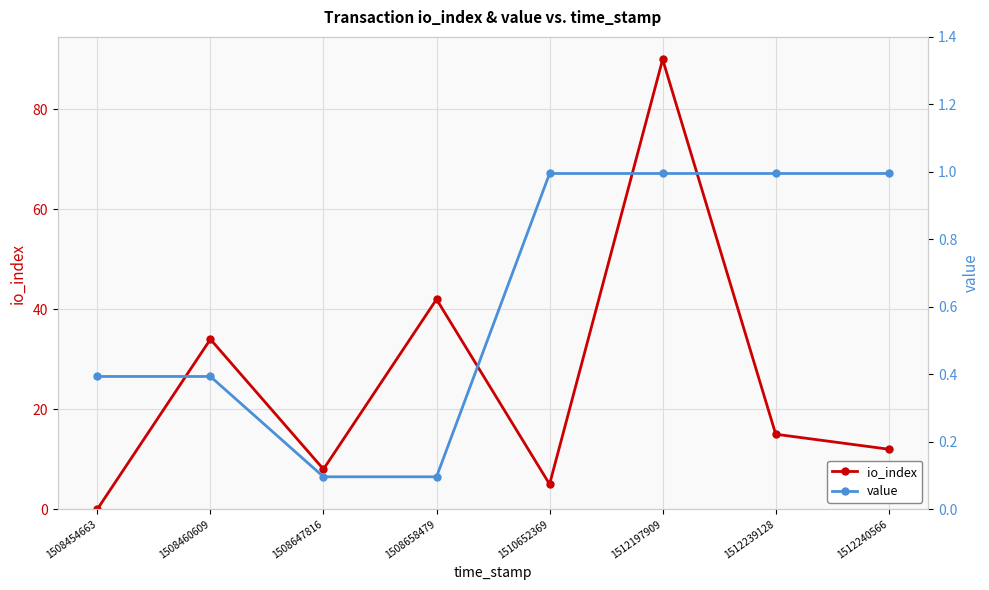

Is the value of value at 1508647816 greater than the value of io_index at 1508460609?

No